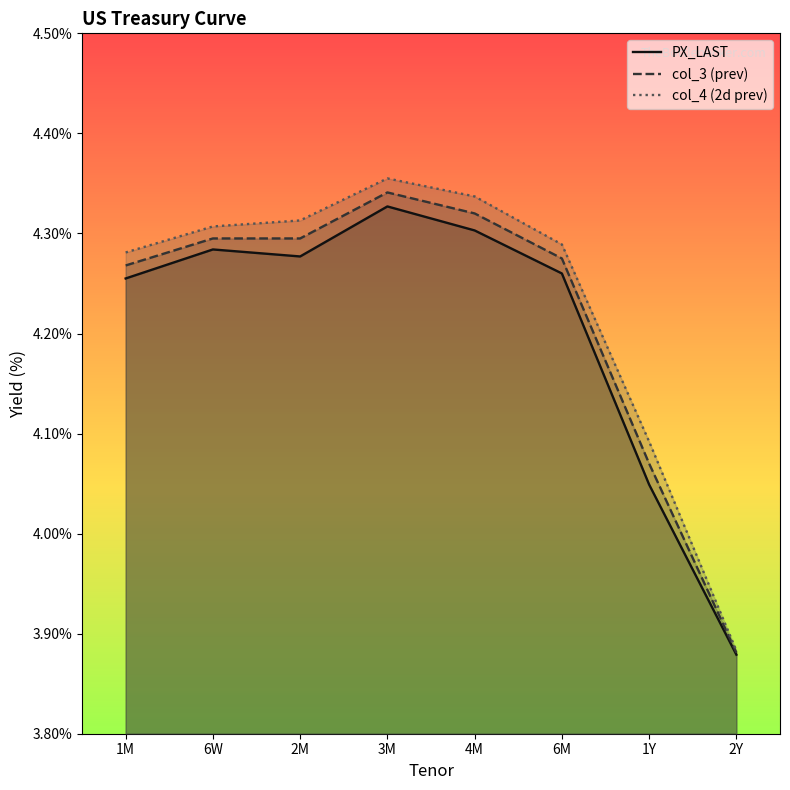

At how many categories does at least one series exceed 4?

7